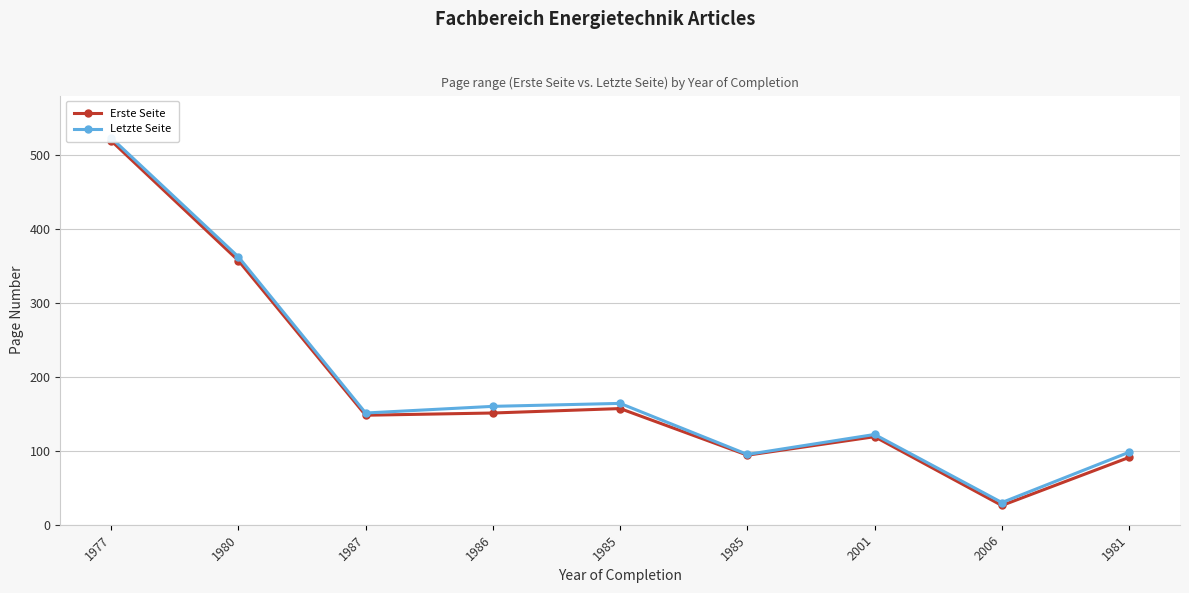

At which label does Erste Seite reach its peak?

1977